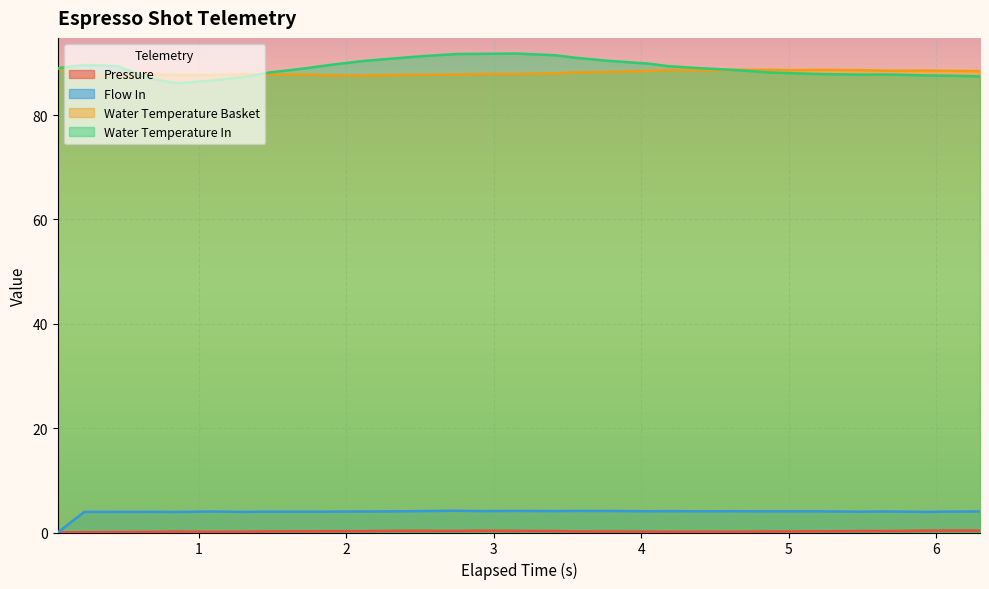

Which series has the widest spread of values?

Water Temperature In